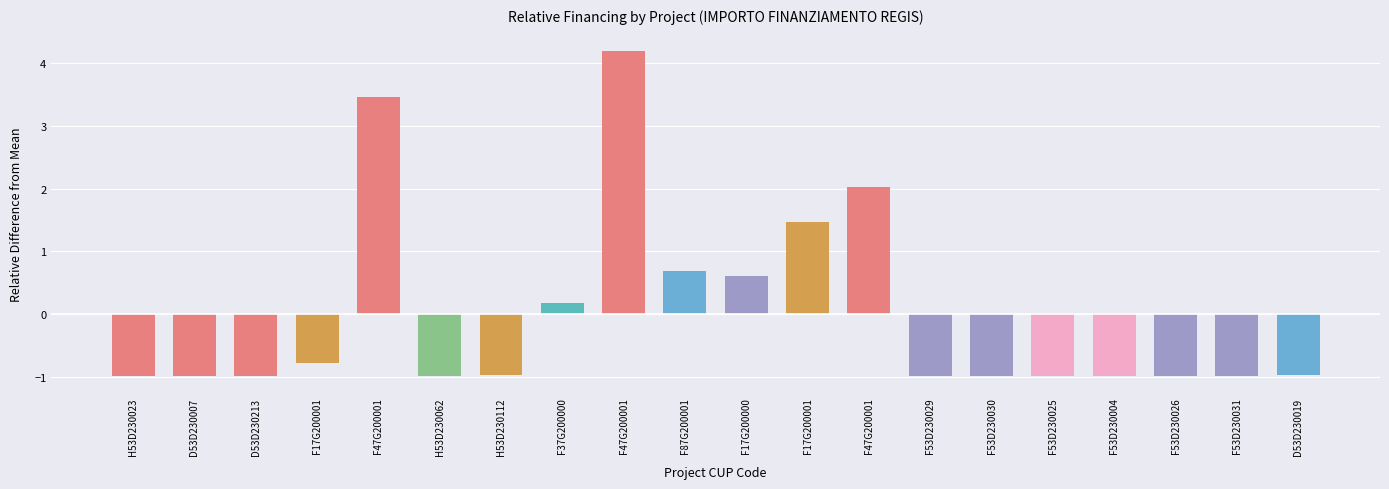

How many values are below zero?

13